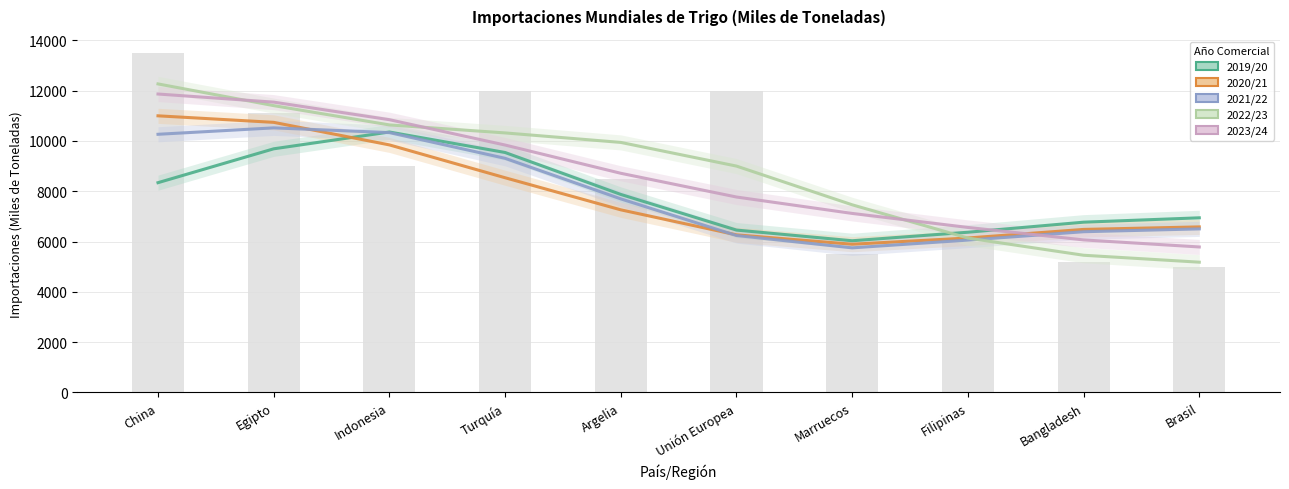

Rank the categories by 2022/23 value from lowest to highest.

Brasil, Bangladesh, Filipinas, Marruecos, Unión Europea, Argelia, Turquía, Indonesia, Egipto, China